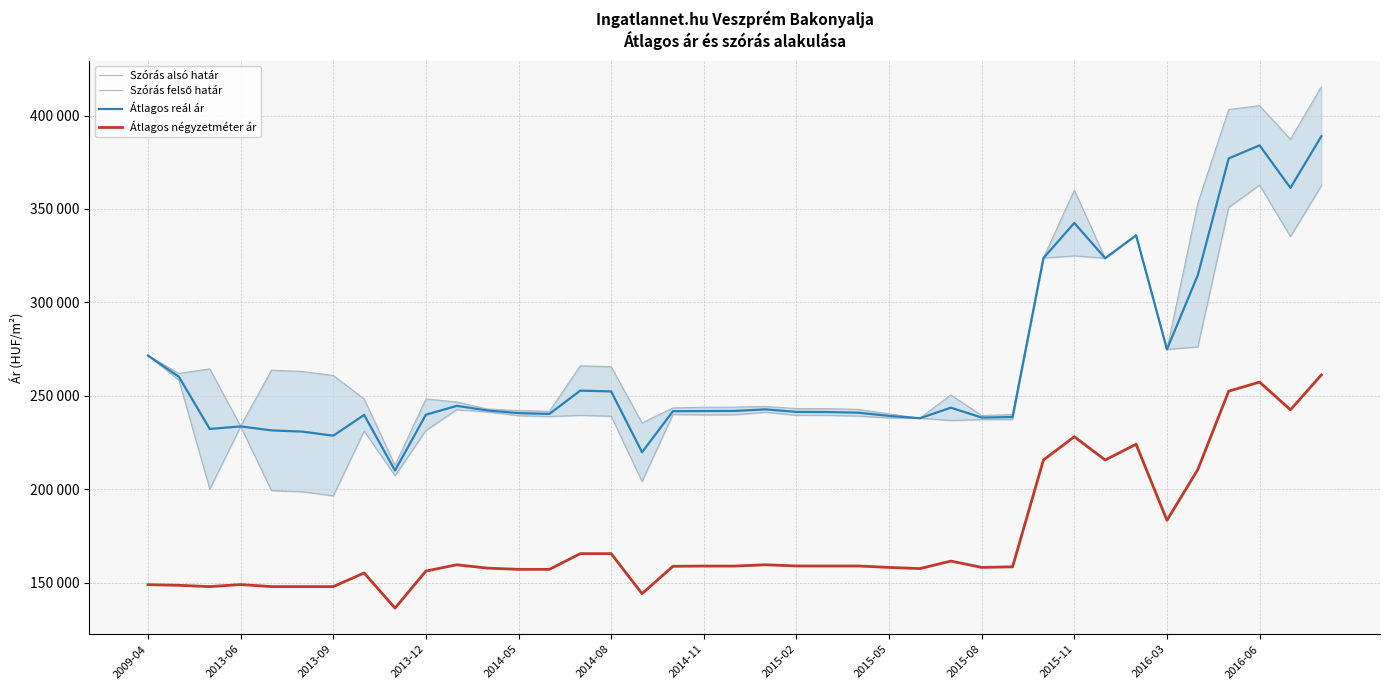

Between 2015-02 and 2016-03, which is larger?

2016-03